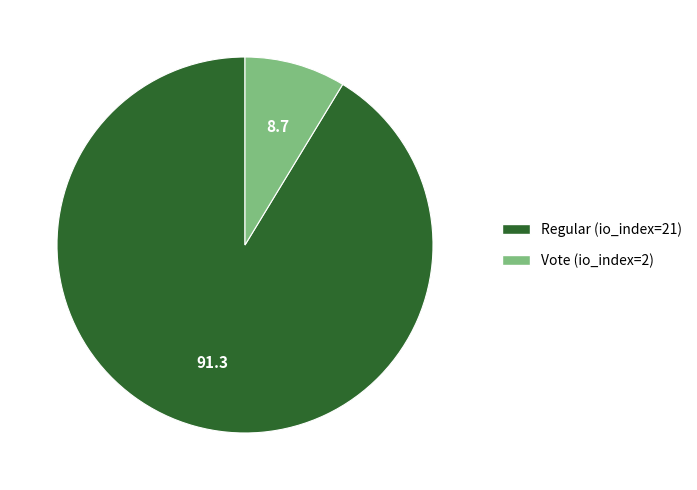

What is the smallest slice in the pie chart?

Vote (io_index=2)